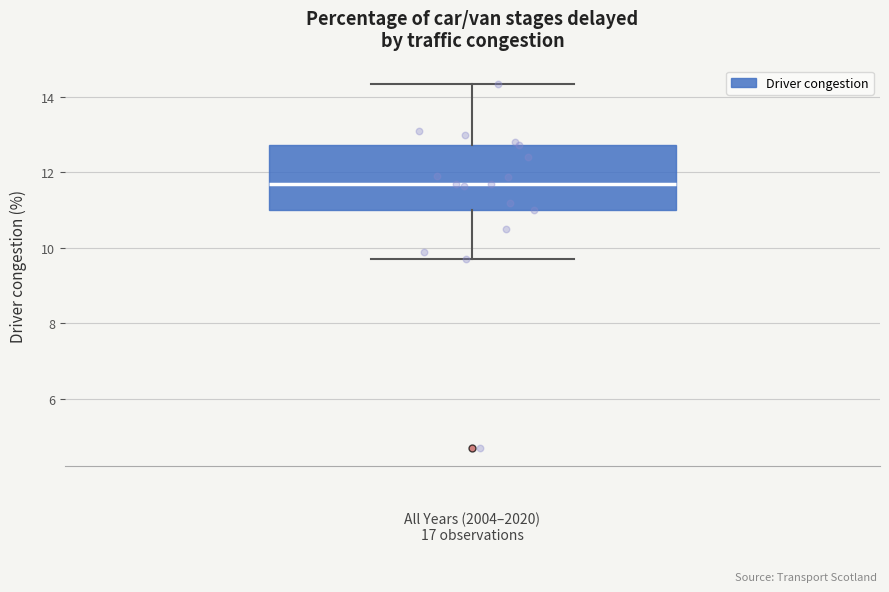

Transcribe this box plot: give where the median line is, the range the box spans, and where the two whiskers end, as read against the y-axis. The values are not printed on the chart, so give them approximately, as read against the axis.

median 11.8, box 11.0 to 12.8, whiskers 9.8 to 14.4